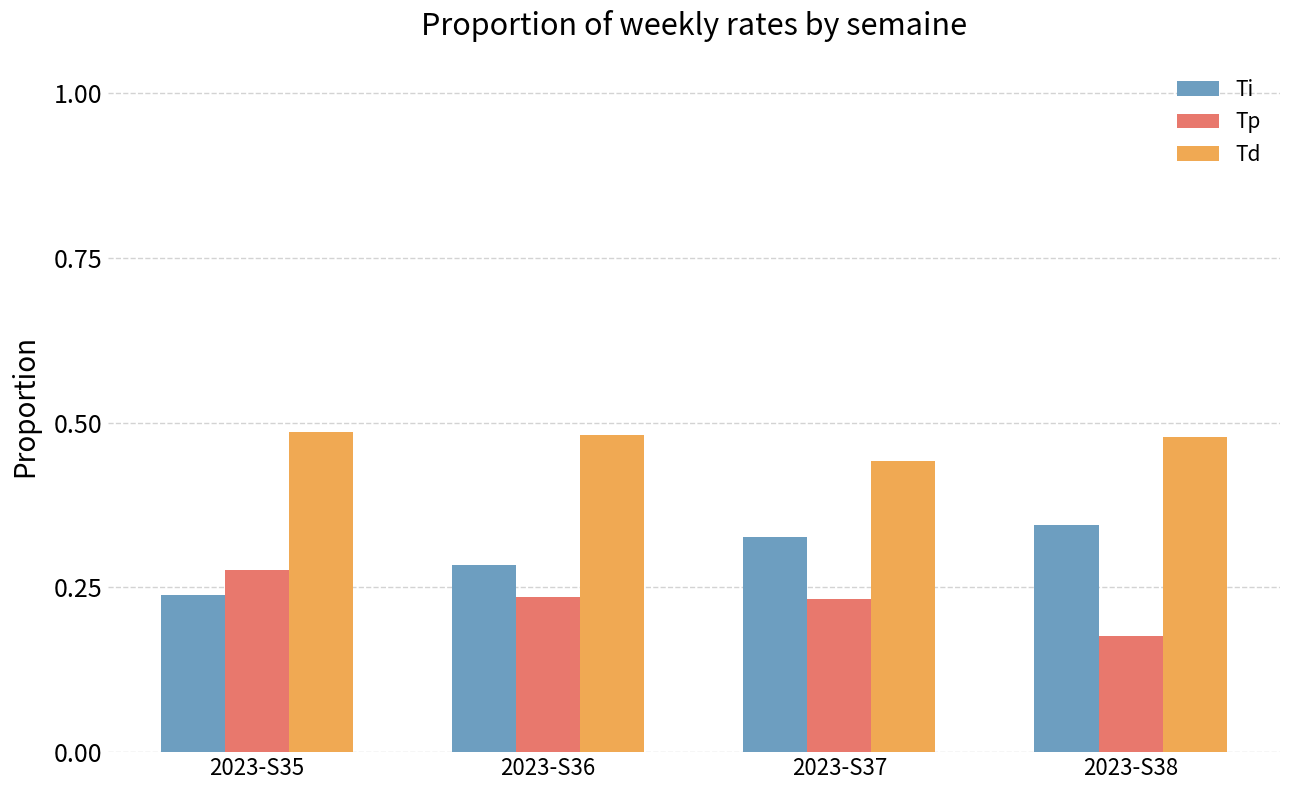

How many Ti values are between 0 and 1?

4